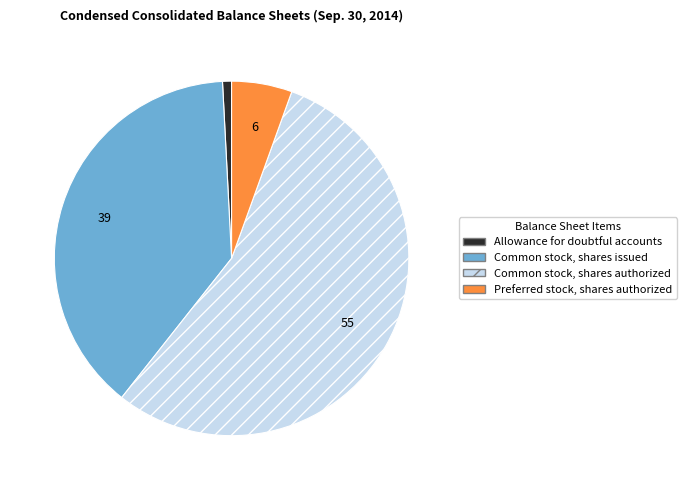

True or false: Common stock, shares issued accounts for 28% of the total.

False